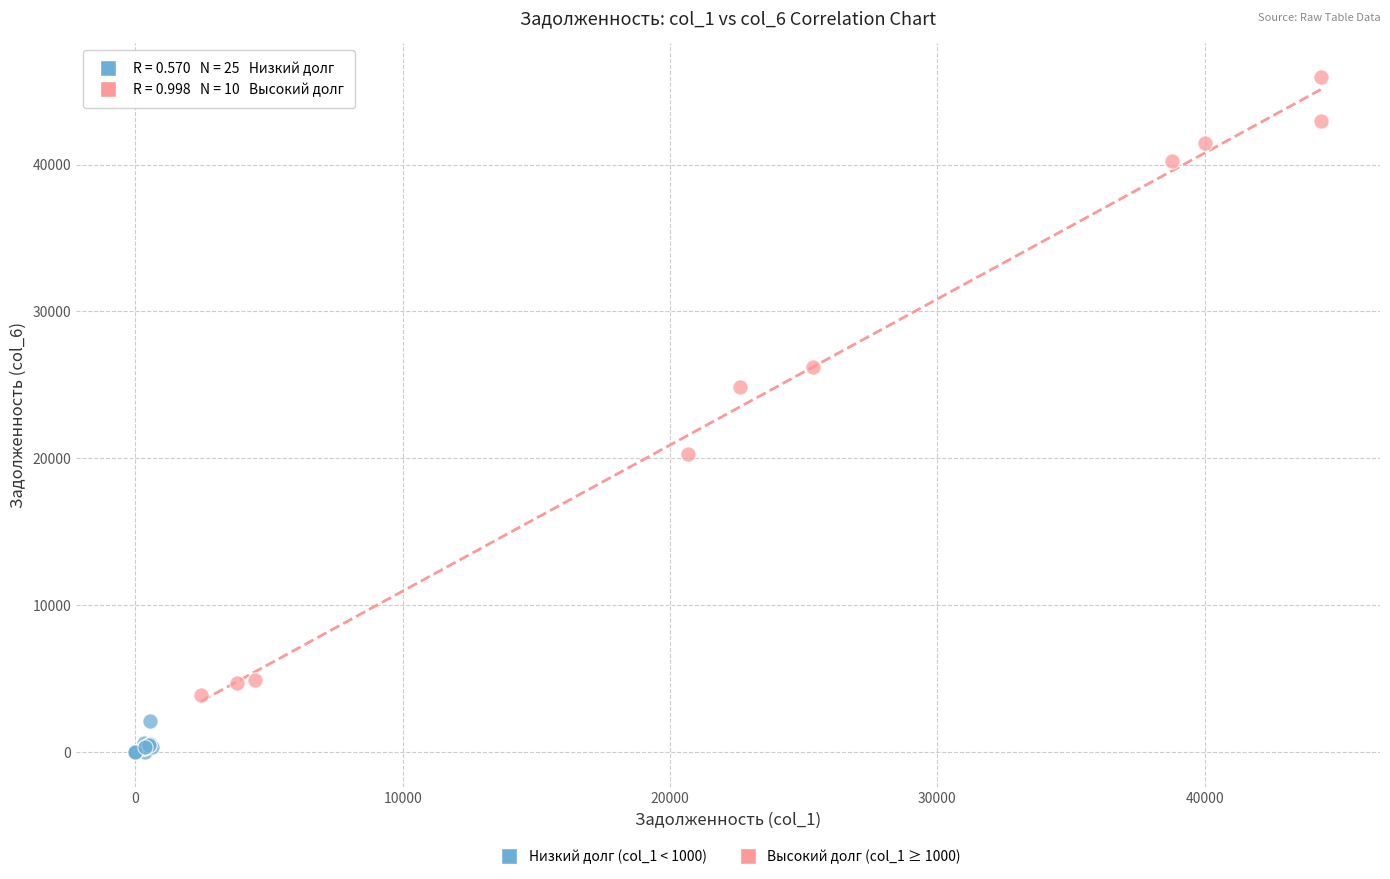

Which series has the largest Y range (max minus min)?

Высокий долг (col_1 ≥ 1000)